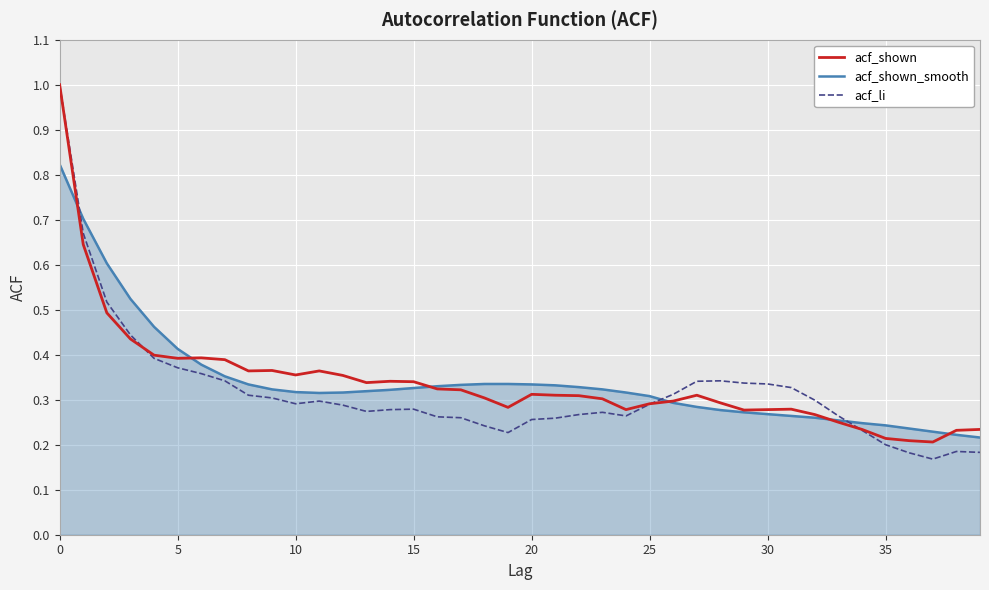

What is the maximum value shown in the chart?

1.0